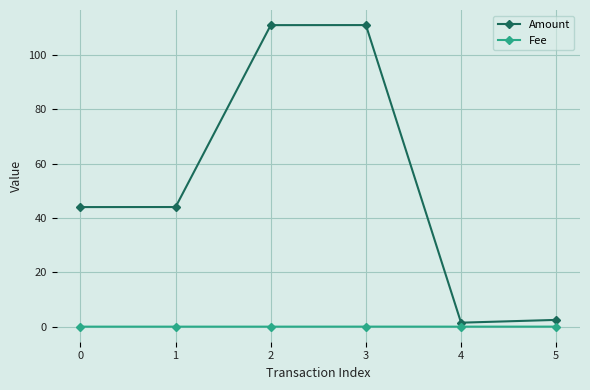

What is the highest value of the Amount series?

110.9